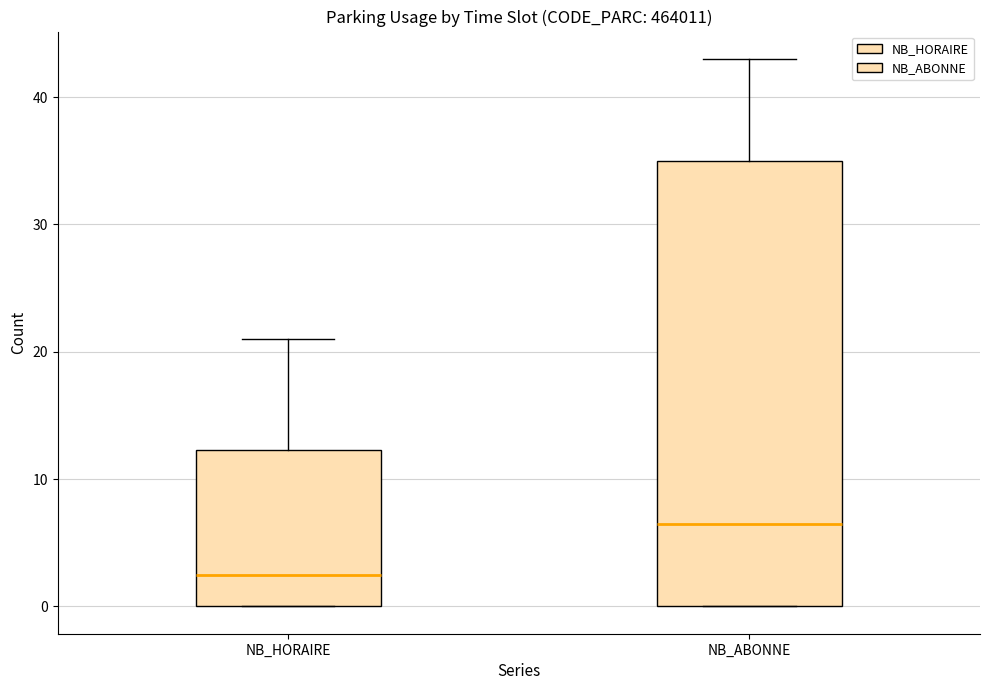

Comparing the boxes themselves (not the whiskers), which one is the tallest?

NB_ABONNE